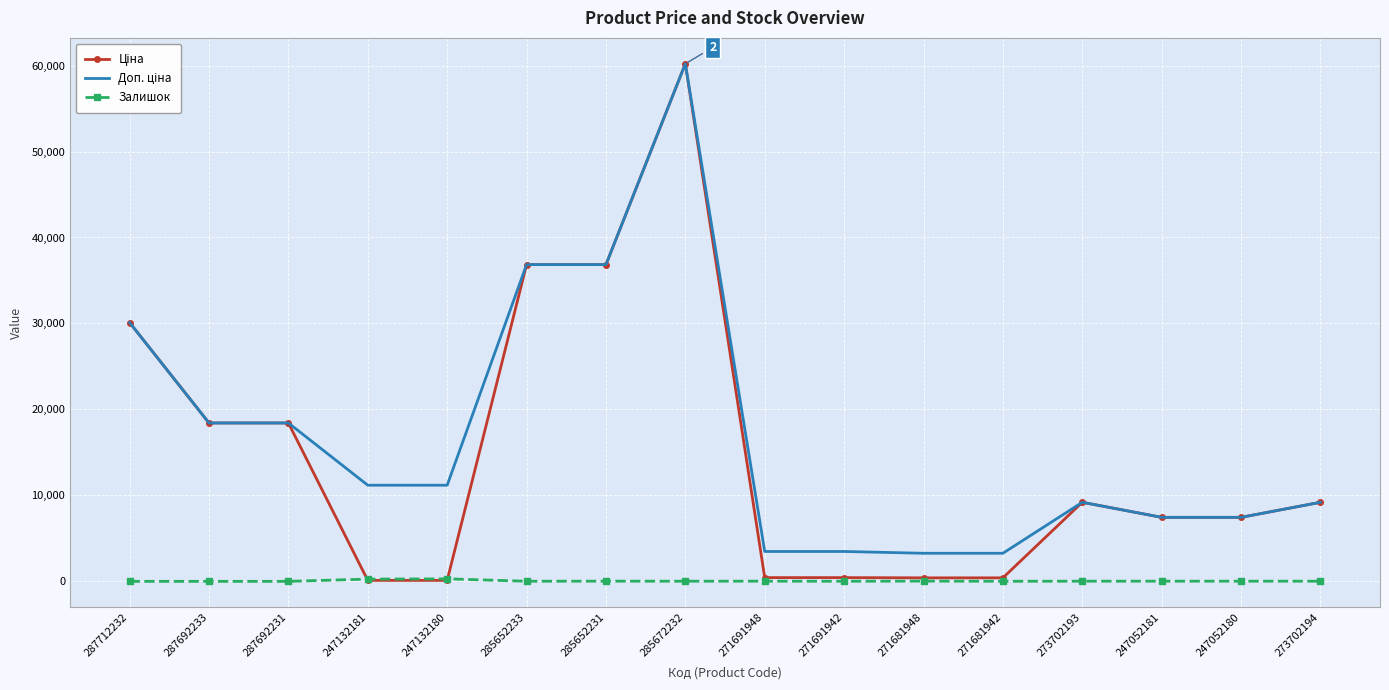

At which category is the sum across all series the highest?

285672232